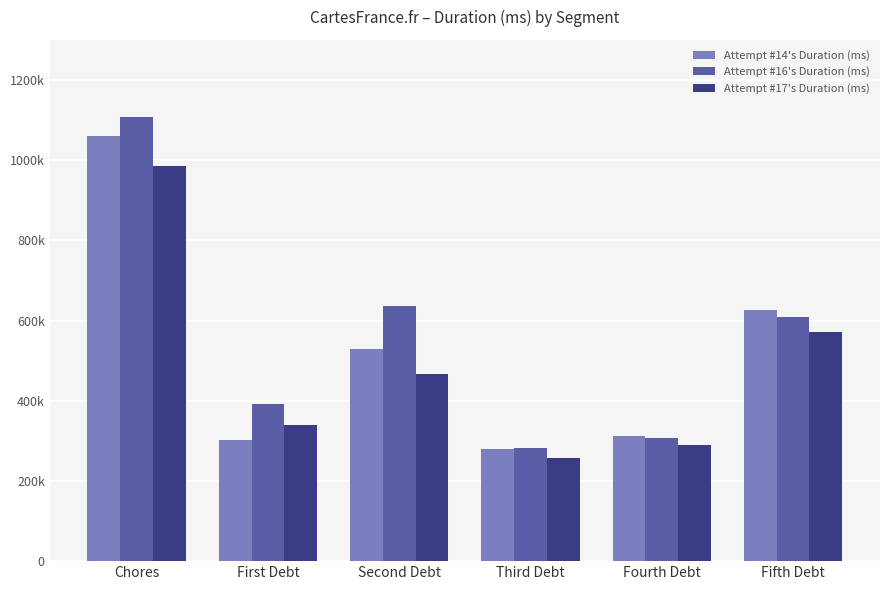

Reading left to right, extract all data points from this chart.

Attempt #14's Duration (ms): Chores=1061407	First Debt=301161	Second Debt=528853	Third Debt=279400	Fourth Debt=312592	Fifth Debt=626573
Attempt #16's Duration (ms): Chores=1106637	First Debt=392052	Second Debt=636917	Third Debt=281359	Fourth Debt=306716	Fifth Debt=607745
Attempt #17's Duration (ms): Chores=985695	First Debt=338549	Second Debt=467103	Third Debt=256994	Fourth Debt=289760	Fifth Debt=571388